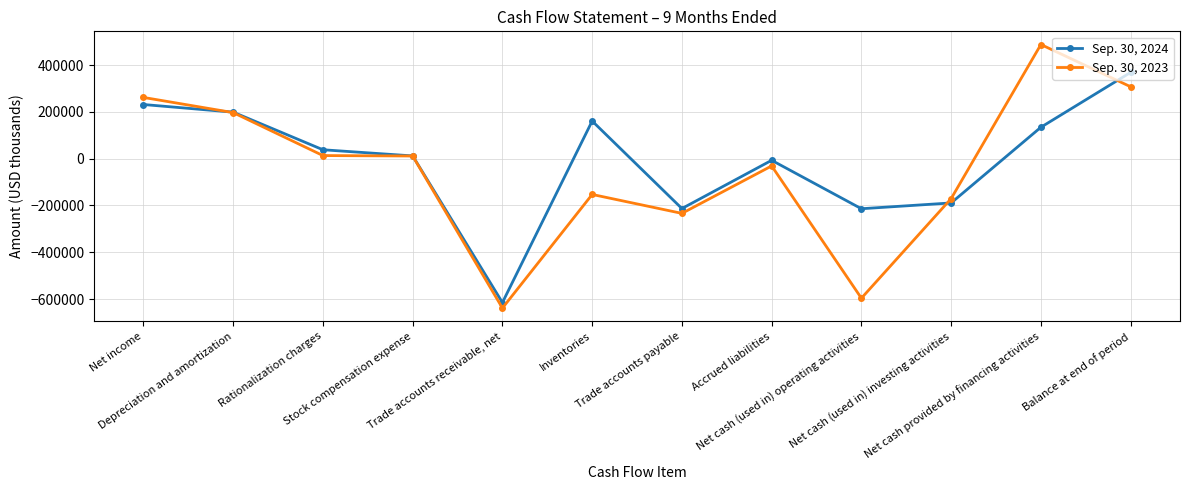

True or false: Sep. 30, 2024 has more than 0 points higher than both neighbors.

True